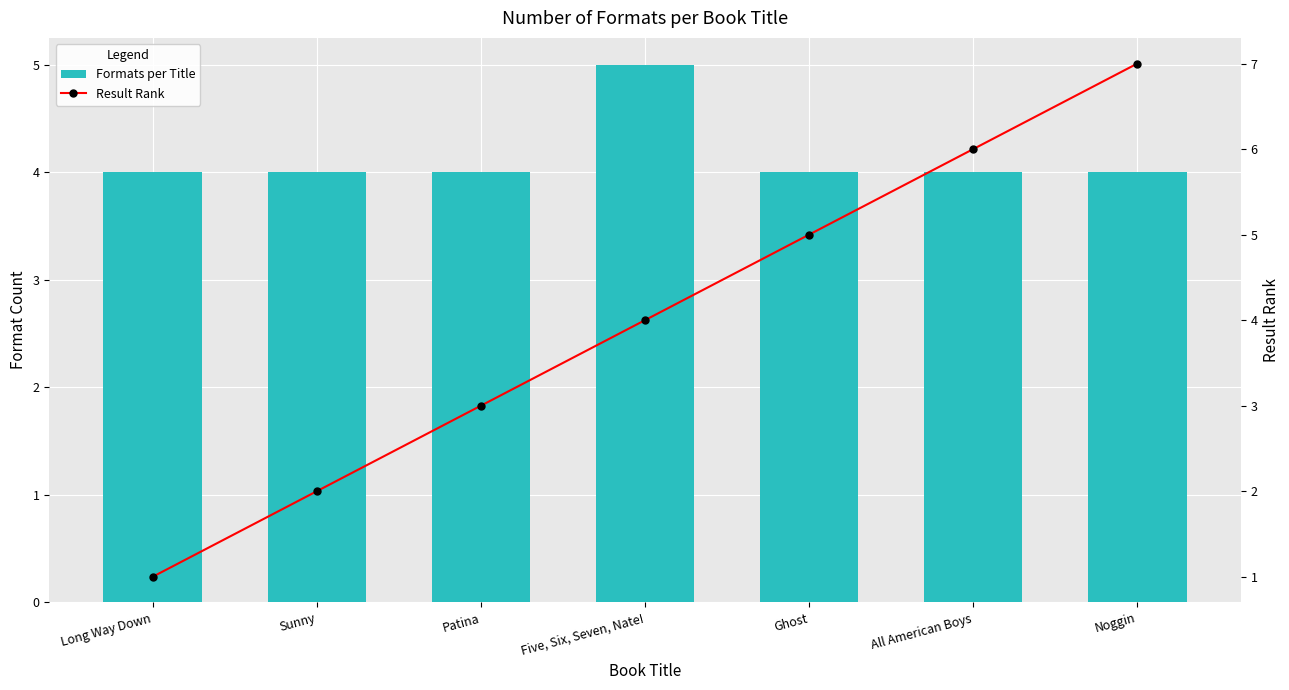

Rank the series by their maximum value, from highest to lowest.

Result Rank, Formats per Title